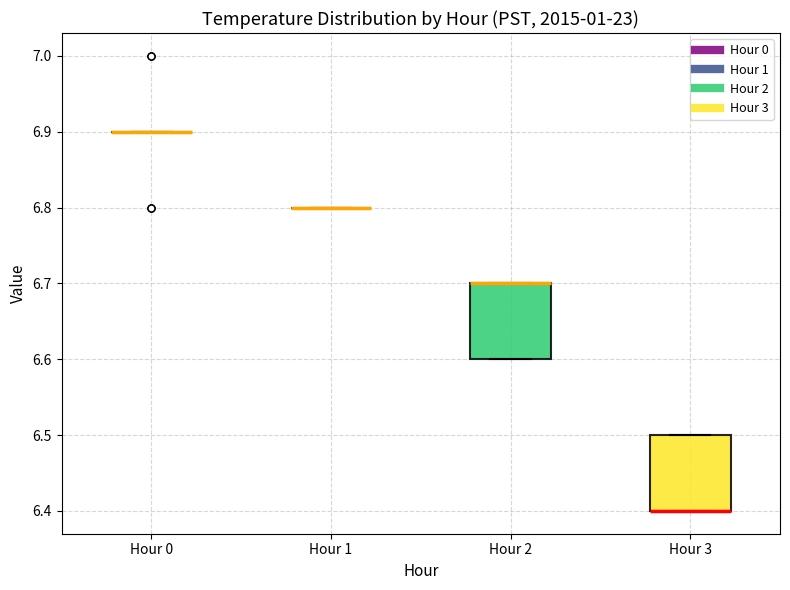

Reading left to right, transcribe this box plot: for each box, give where its median line is, the range the box spans, and where its two whiskers end, as read against the y-axis. The values are not printed on the chart, so give them approximately, as read against the axis.

Hour 0: box collapsed to a line at 6.9, whiskers 6.9 to 6.9
Hour 1: box collapsed to a line at 6.8, whiskers 6.8 to 6.8
Hour 2: median 6.7 (drawn on the box's upper edge), box 6.6 to 6.7, whiskers 6.6 to 6.7
Hour 3: median 6.4 (drawn on the box's lower edge), box 6.4 to 6.5, whiskers 6.4 to 6.5